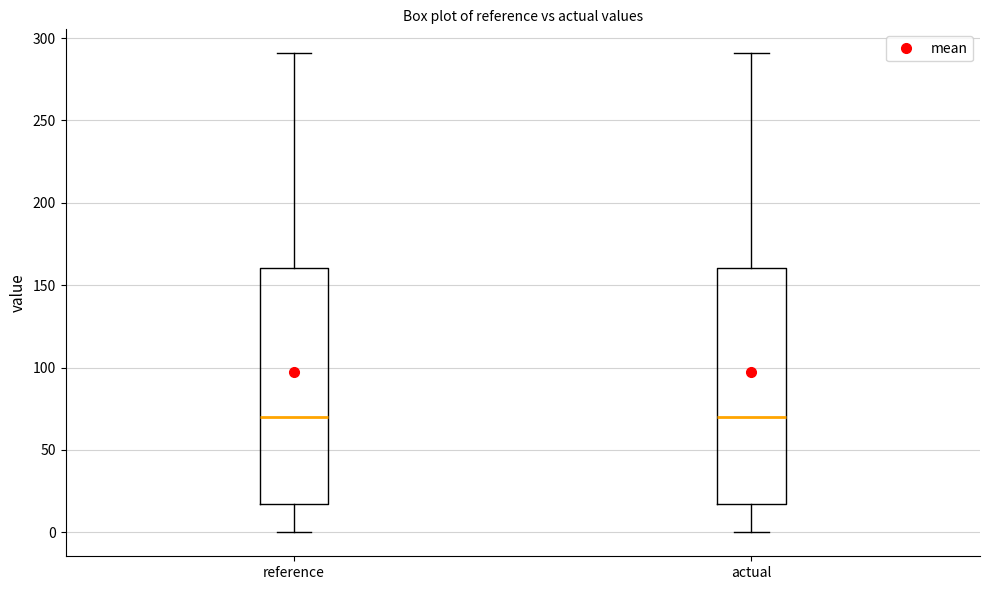

Where does the lower whisker of the box for reference end on the y-axis? The values are not printed on the chart, so give them approximately, as read against the axis.

0